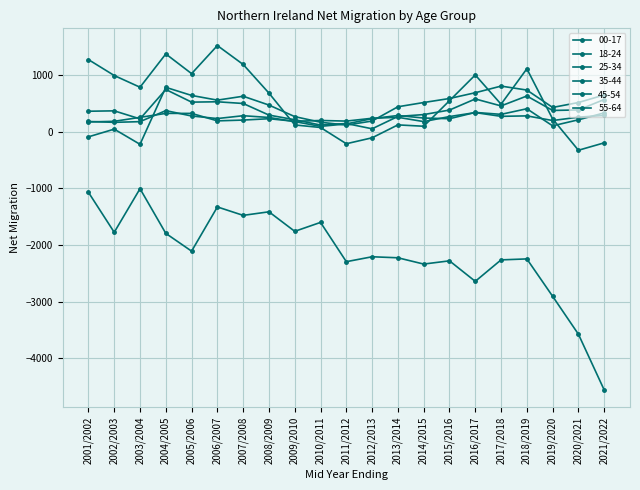

What is the sum of all 55-64 values?

5032